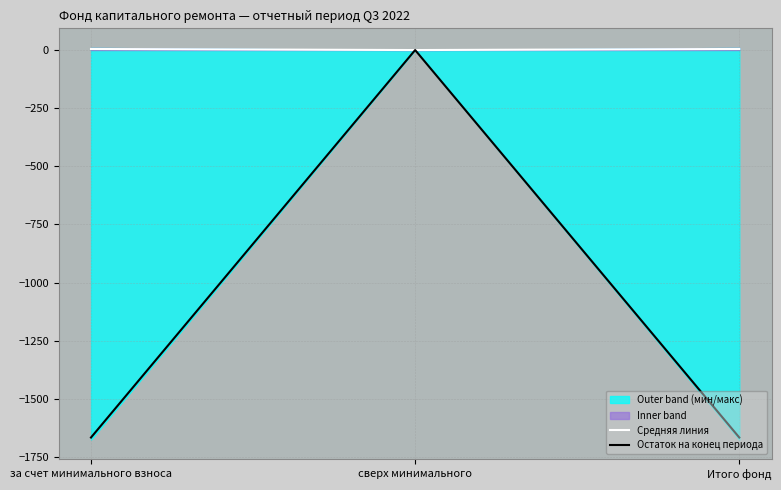

Reading right to left, list all the values displayed in this chart.

Средняя линия: 4.6	0.0	4.6
Остаток на конец периода: -1666.3	0.0	-1666.3